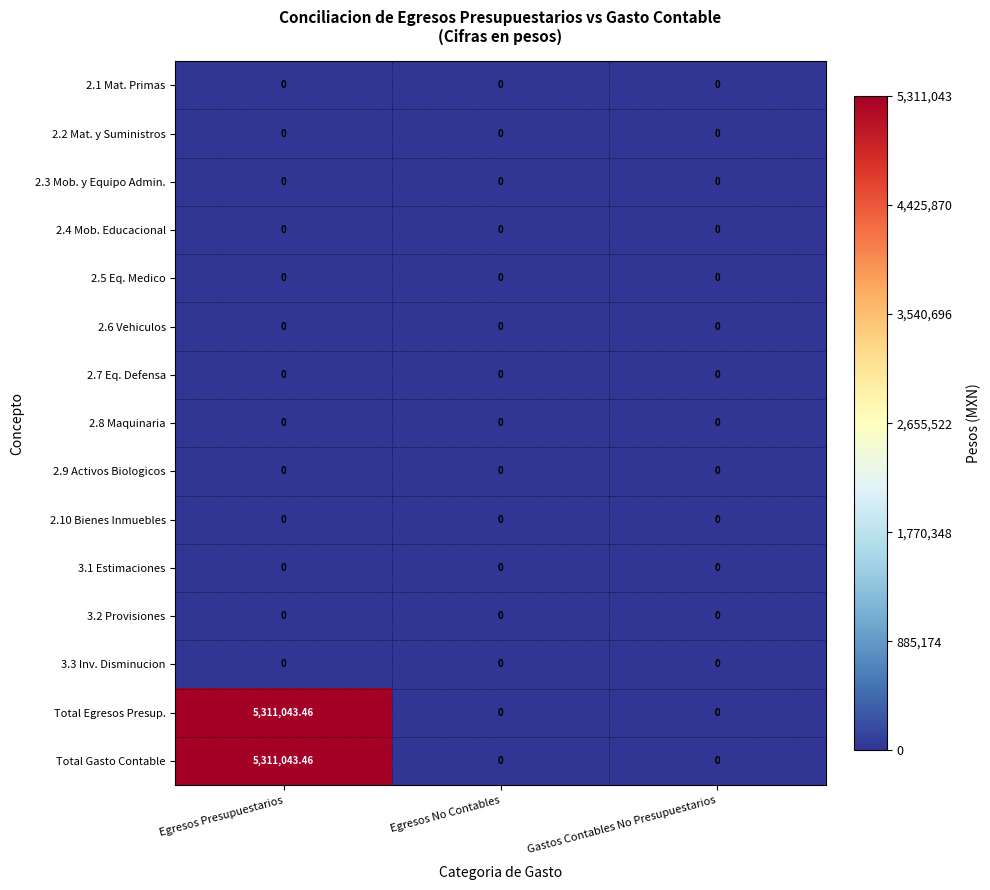

Which label corresponds to the largest value in the chart?

Egresos Presupuestarios